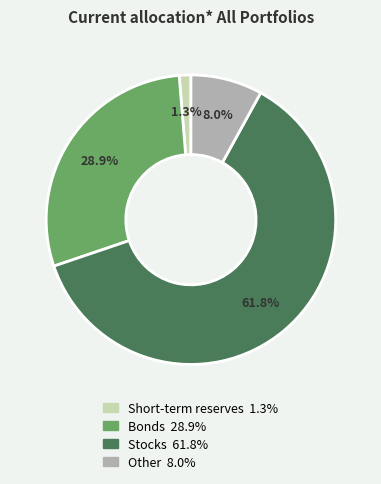

Does any single category account for the majority?

Yes